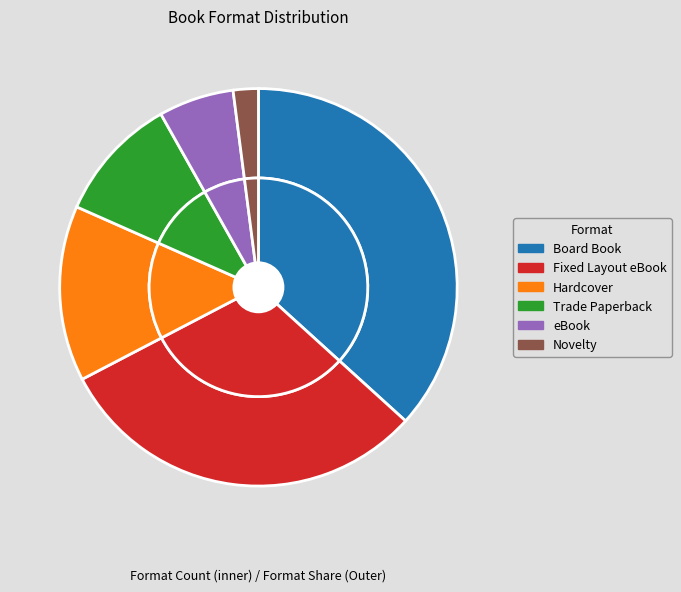

Does any single category account for the majority?

No